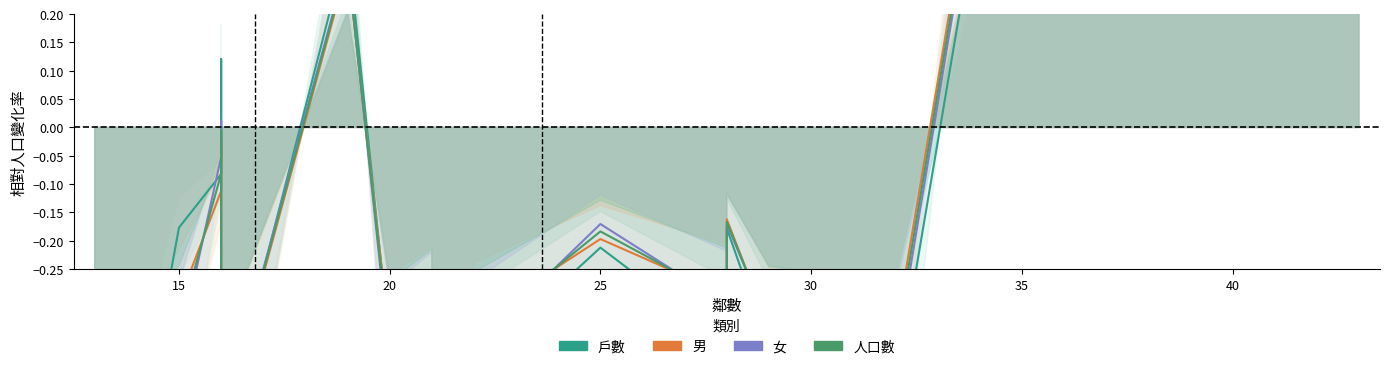

Reading right to left, transcribe all the data shown in this chart.

戶數: 2.4	3.5	-0.5	-0.4	-0.2	-0.4	-0.2	-0.4	-0.7	-0.4	-0.4	-0.4	0.3	-0.5	-0.3	0.1	-0.1	-0.2	-0.6	-0.7
男: 2.1	3.6	-0.4	-0.4	-0.2	-0.3	-0.2	-0.3	-0.7	-0.4	-0.3	-0.4	0.3	-0.5	-0.4	-0.0	-0.1	-0.3	-0.5	-0.7
女: 2.2	3.6	-0.4	-0.3	-0.2	-0.3	-0.2	-0.4	-0.7	-0.4	-0.3	-0.4	0.3	-0.5	-0.3	0.0	-0.1	-0.4	-0.5	-0.7
人口數: 2.2	3.6	-0.4	-0.4	-0.2	-0.3	-0.2	-0.4	-0.7	-0.4	-0.3	-0.4	0.3	-0.5	-0.3	-0.0	-0.1	-0.3	-0.5	-0.7